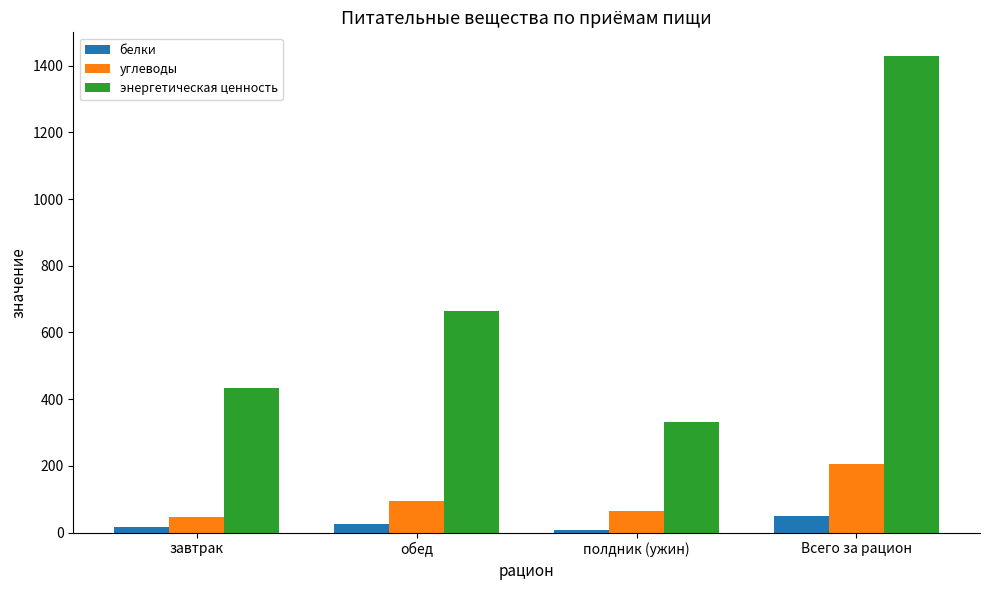

At how many categories does at least one series exceed 651?

2